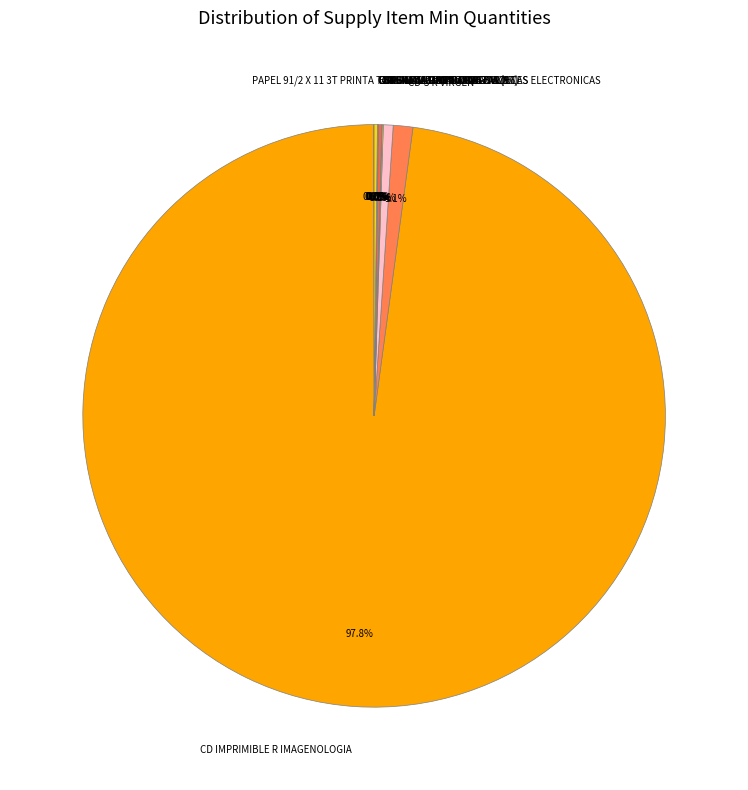

Which category has the biggest portion of the pie?

CD IMPRIMIBLE R IMAGENOLOGIA